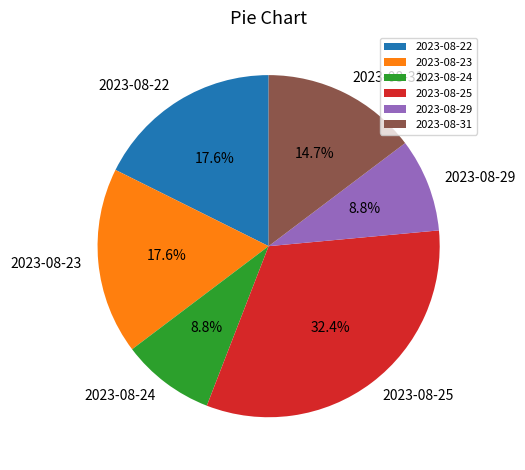

Does 2023-08-23 represent more than half of the total?

No